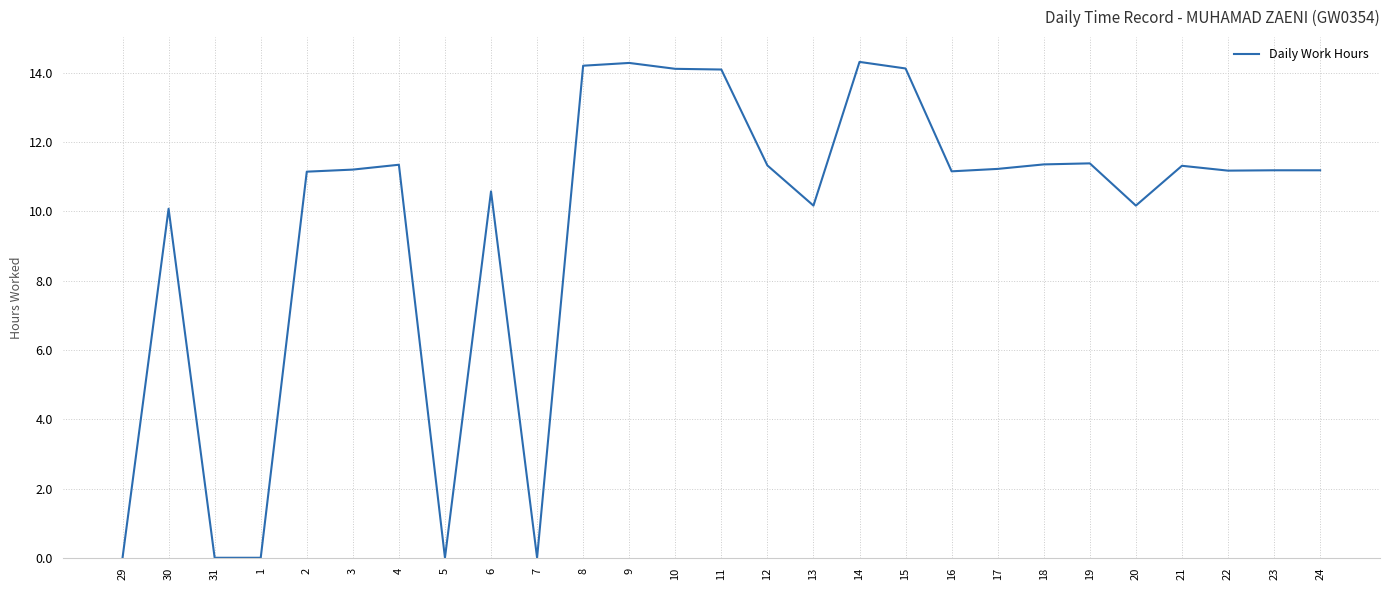

What is the maximum value shown in the chart?

14.3